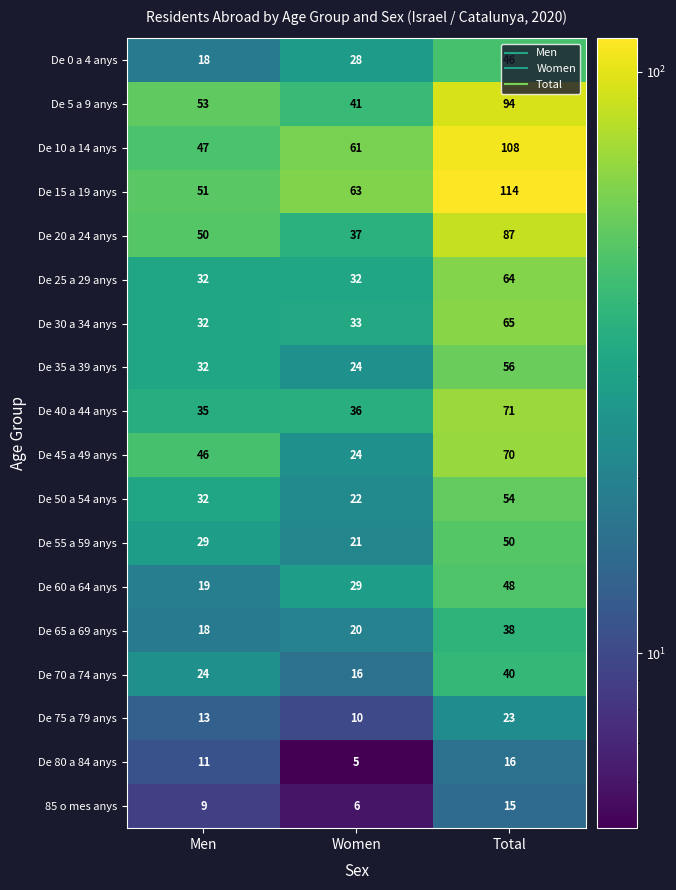

What is the difference between the second highest and minimum values in the De 35 a 39 anys series?

8